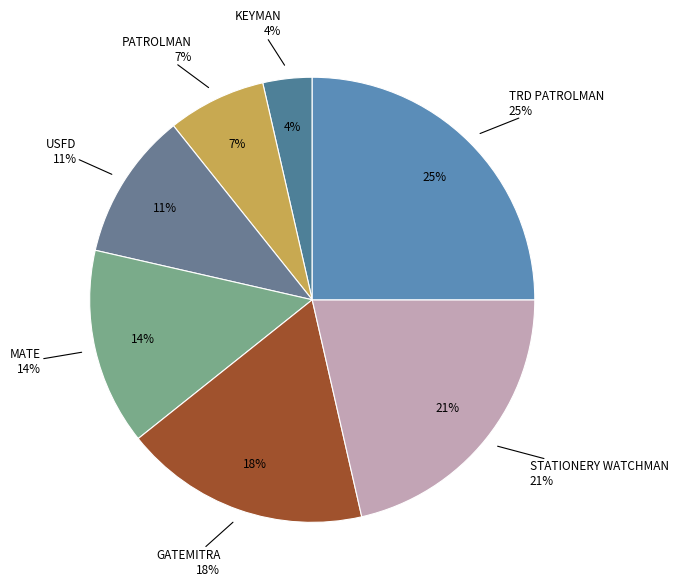

Is there any slice that represents more than half of the pie?

No